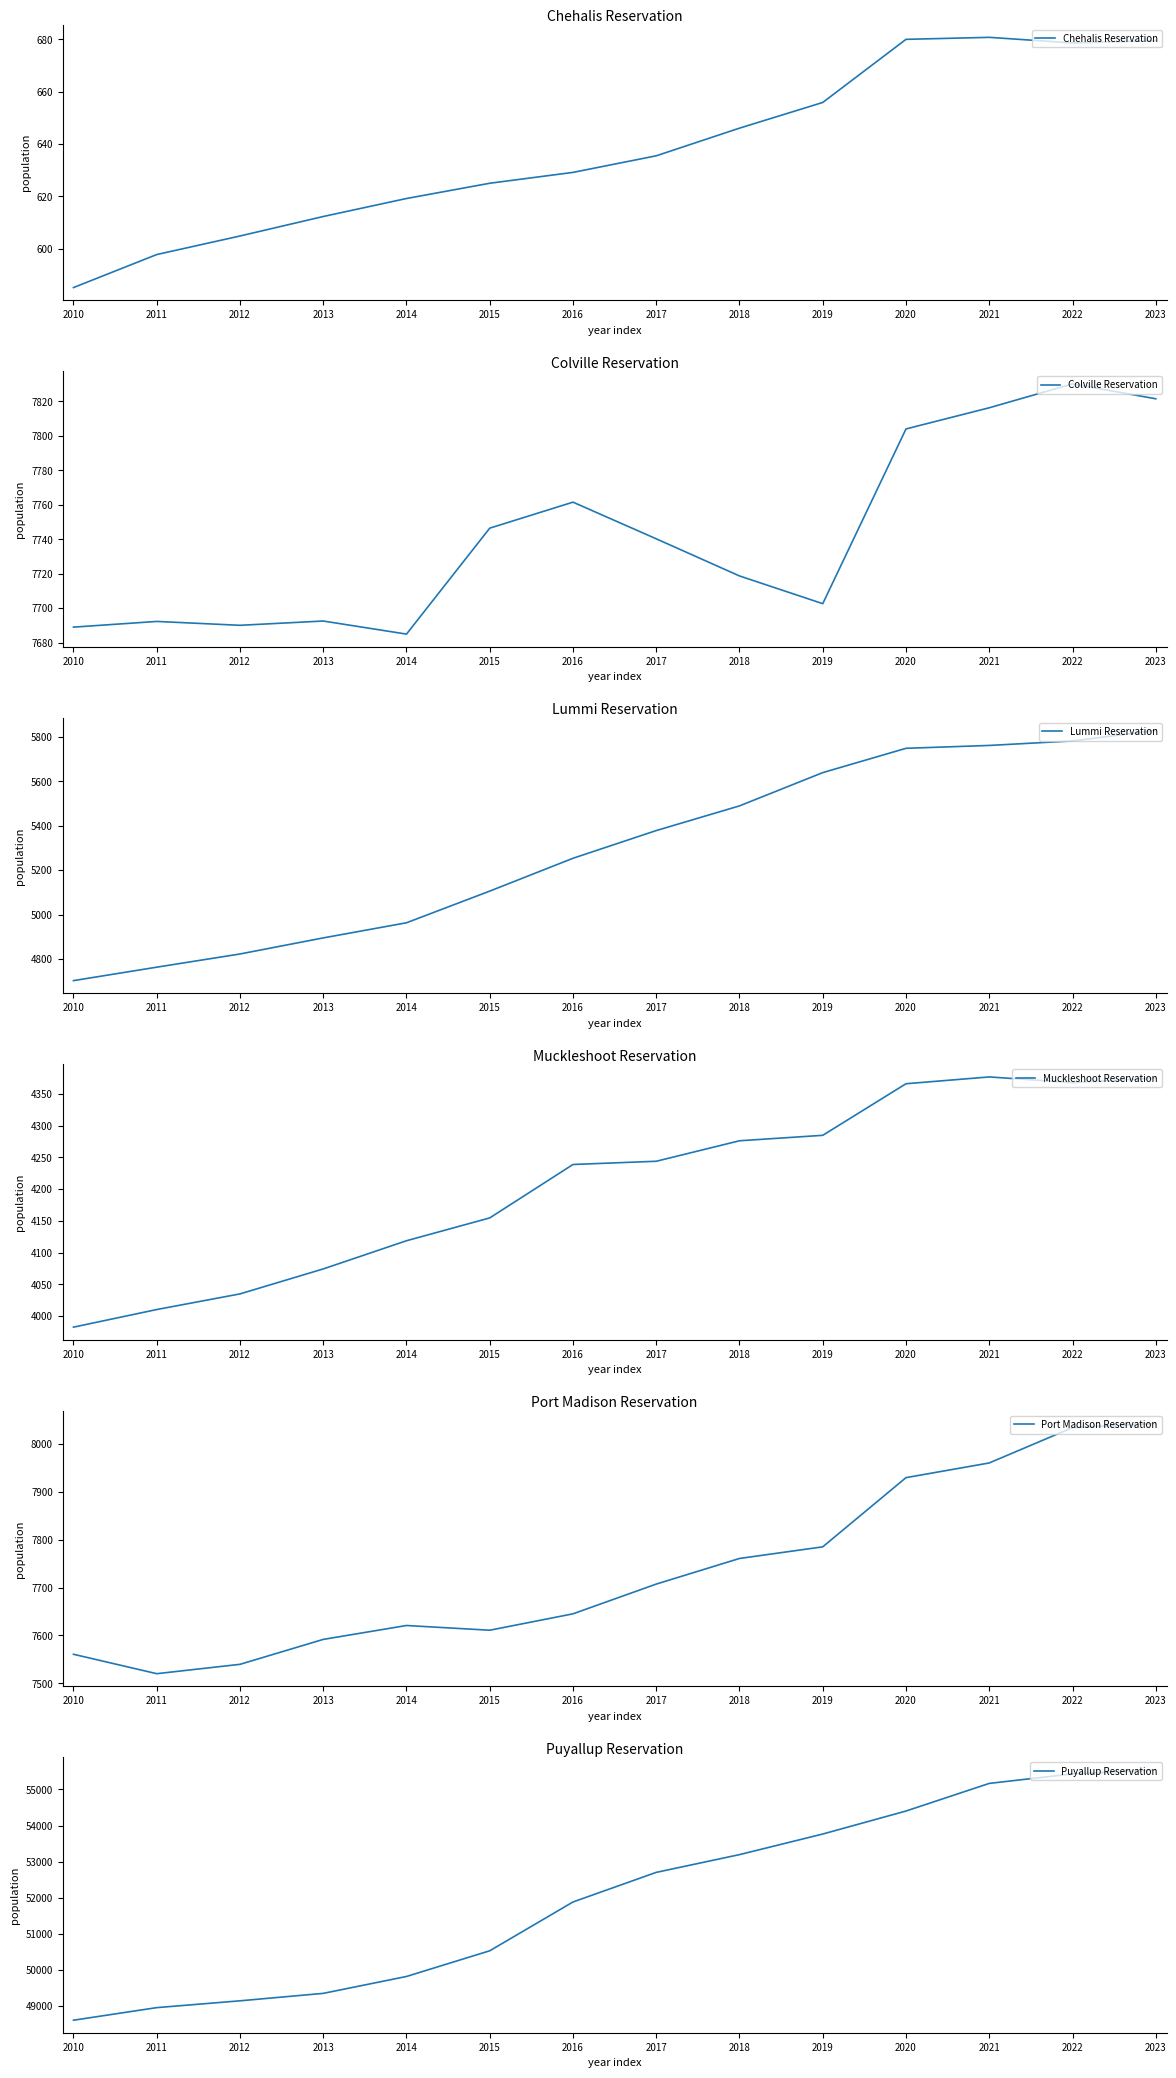

At which category does the chart reach its minimum across all series?

2010